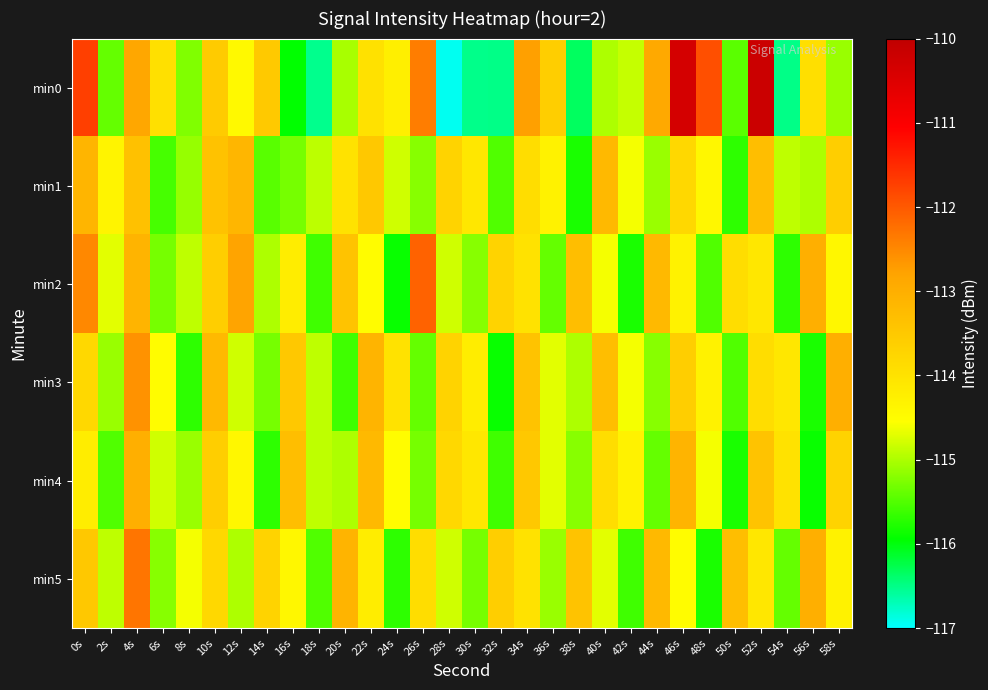

Reading left to right, transcribe all the data shown in this chart.

min0: 0s=-111.7	2s=-115.4	4s=-112.9	6s=-114.0	8s=-115.2	10s=-113.6	12s=-114.4	14s=-113.5	16s=-115.9	18s=-116.5	20s=-115.0	22s=-114.0	24s=-114.3	26s=-112.4	28s=-116.9	30s=-116.5	32s=-116.5	34s=-112.8	36s=-113.6	38s=-116.3	40s=-115.0	42s=-114.9	44s=-112.9	46s=-110.3	48s=-111.9	50s=-115.4	52s=-110.2	54s=-116.5	56s=-113.9	58s=-115.1
min1: 0s=-113.1	2s=-114.3	4s=-113.4	6s=-115.6	8s=-115.1	10s=-113.4	12s=-113.1	14s=-115.5	16s=-115.3	18s=-114.9	20s=-114.0	22s=-113.5	24s=-114.8	26s=-115.2	28s=-113.7	30s=-114.1	32s=-115.5	34s=-113.9	36s=-114.3	38s=-115.8	40s=-113.2	42s=-114.6	44s=-115.1	46s=-113.8	48s=-114.4	50s=-115.7	52s=-113.3	54s=-114.9	56s=-115.0	58s=-113.6
min2: 0s=-112.5	2s=-114.7	4s=-113.1	6s=-115.3	8s=-114.9	10s=-113.6	12s=-112.8	14s=-115.0	16s=-114.2	18s=-115.6	20s=-113.4	22s=-114.5	24s=-115.9	26s=-112.1	28s=-114.8	30s=-115.2	32s=-113.7	34s=-114.0	36s=-115.4	38s=-113.3	40s=-114.6	42s=-115.8	44s=-113.2	46s=-114.3	48s=-115.5	50s=-113.9	52s=-114.1	54s=-115.7	56s=-113.0	58s=-114.4
min3: 0s=-113.8	2s=-115.1	4s=-112.6	6s=-114.5	8s=-115.7	10s=-113.2	12s=-114.8	14s=-115.3	16s=-113.5	18s=-114.9	20s=-115.6	22s=-113.1	24s=-114.0	26s=-115.4	28s=-113.7	30s=-114.2	32s=-115.9	34s=-113.4	36s=-114.7	38s=-115.0	40s=-113.3	42s=-114.6	44s=-115.2	46s=-113.6	48s=-114.3	50s=-115.5	52s=-113.9	54s=-114.1	56s=-115.8	58s=-113.0
min4: 0s=-114.2	2s=-115.5	4s=-113.0	6s=-114.8	8s=-115.1	10s=-113.6	12s=-114.4	14s=-115.7	16s=-113.3	18s=-114.9	20s=-115.0	22s=-113.2	24s=-114.5	26s=-115.3	28s=-113.8	30s=-114.1	32s=-115.6	34s=-113.5	36s=-114.7	38s=-115.2	40s=-113.9	42s=-114.3	44s=-115.4	46s=-113.1	48s=-114.6	50s=-115.8	52s=-113.4	54s=-114.0	56s=-115.9	58s=-113.7
min5: 0s=-113.5	2s=-114.9	4s=-112.3	6s=-115.2	8s=-114.6	10s=-113.8	12s=-115.0	14s=-113.7	16s=-114.4	18s=-115.5	20s=-113.1	22s=-114.2	24s=-115.7	26s=-113.9	28s=-114.8	30s=-115.3	32s=-113.6	34s=-114.0	36s=-115.1	38s=-113.4	40s=-114.7	42s=-115.6	44s=-113.2	46s=-114.5	48s=-115.8	50s=-113.3	52s=-114.1	54s=-115.4	56s=-113.0	58s=-114.3